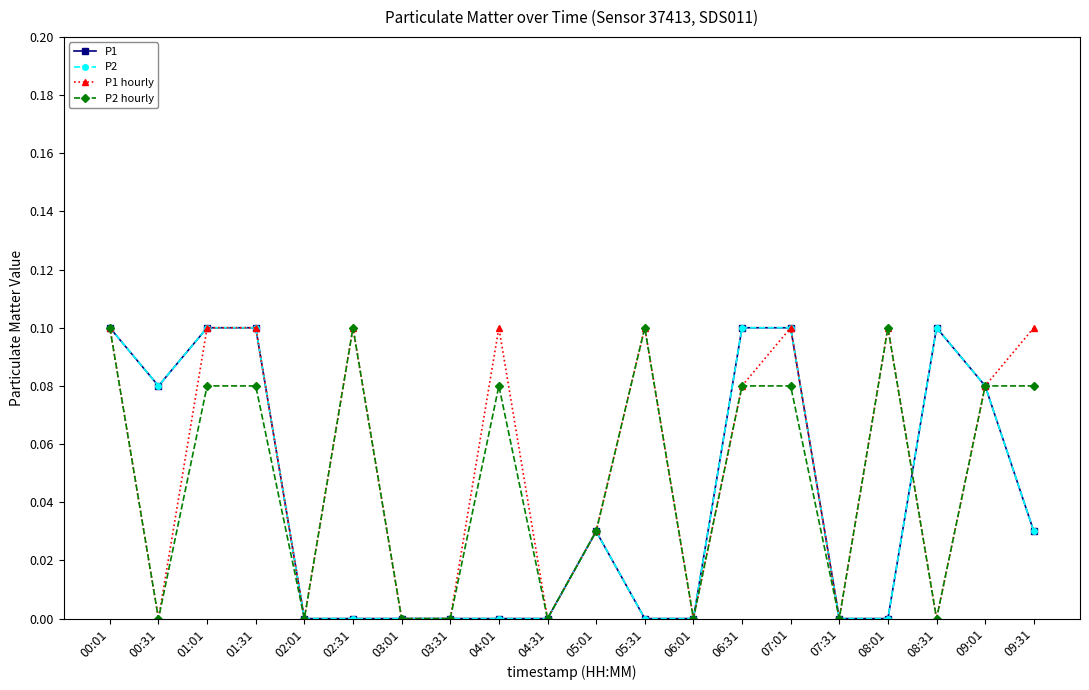

The P2 series shows 0.1 at 06:31. True or false?

True